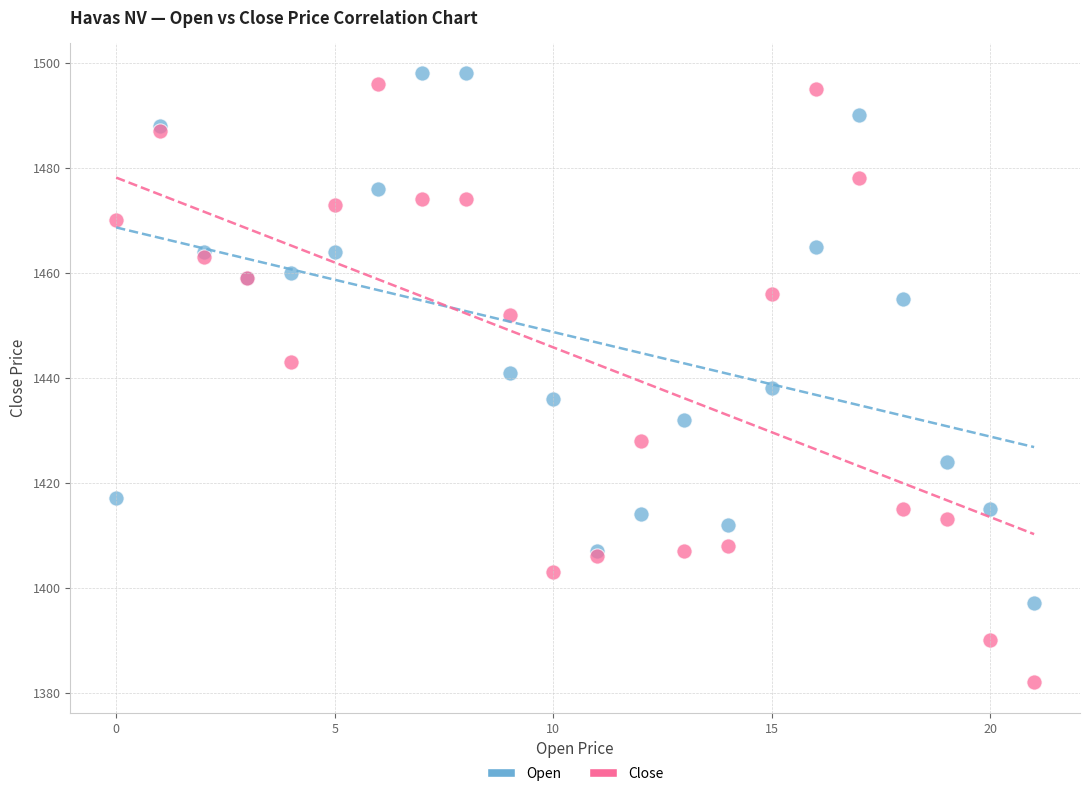

Which series reaches the maximum Y coordinate?

Open